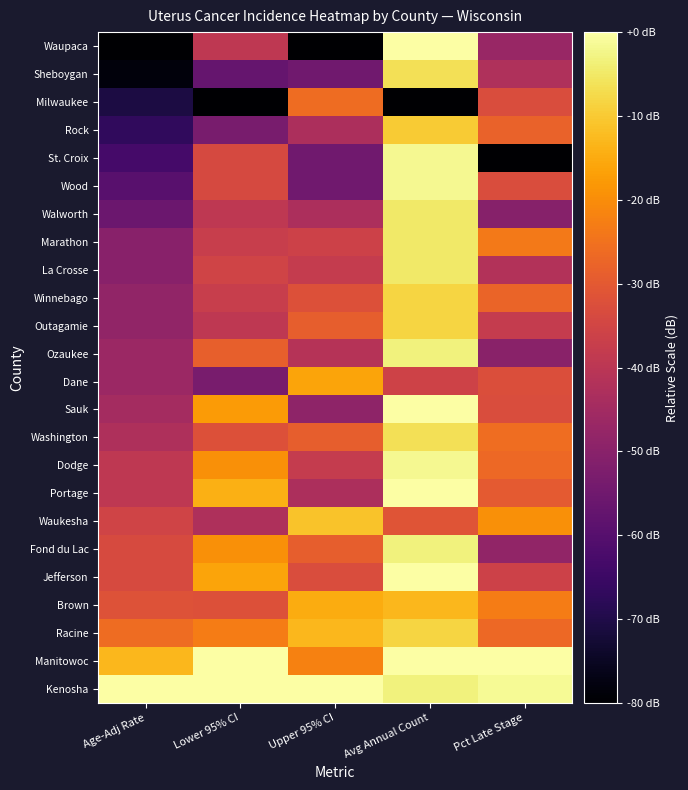

At which category is the sum across all series the highest?

Avg Annual Count